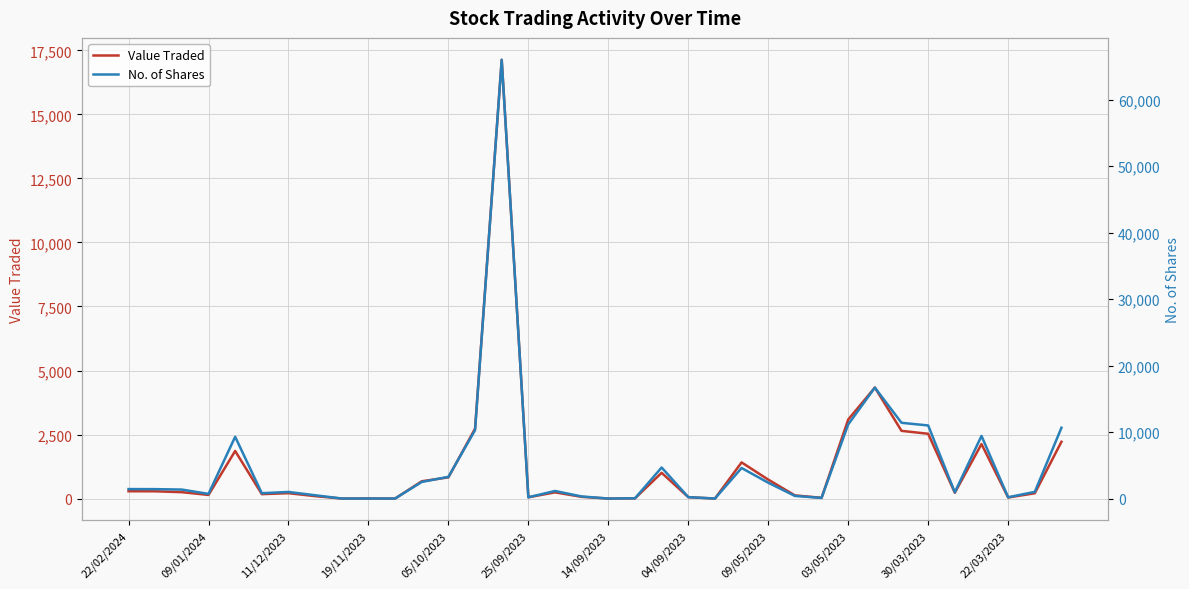

Which series has the widest spread of values?

No. of Shares